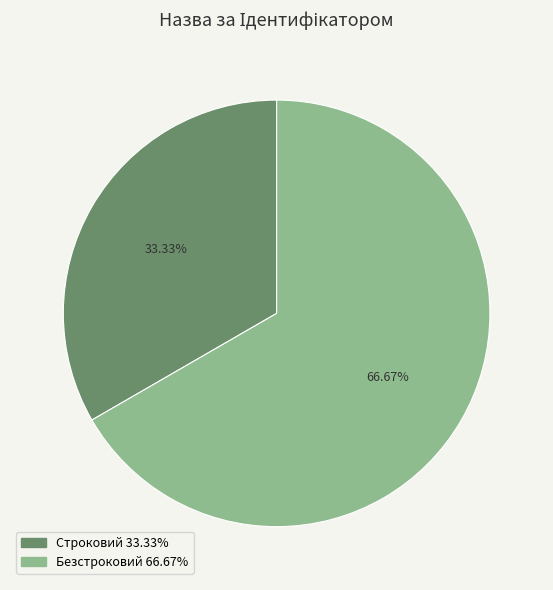

To the nearest percent, what is the difference between the Безстроковий and Строковий slice percentages?

33%